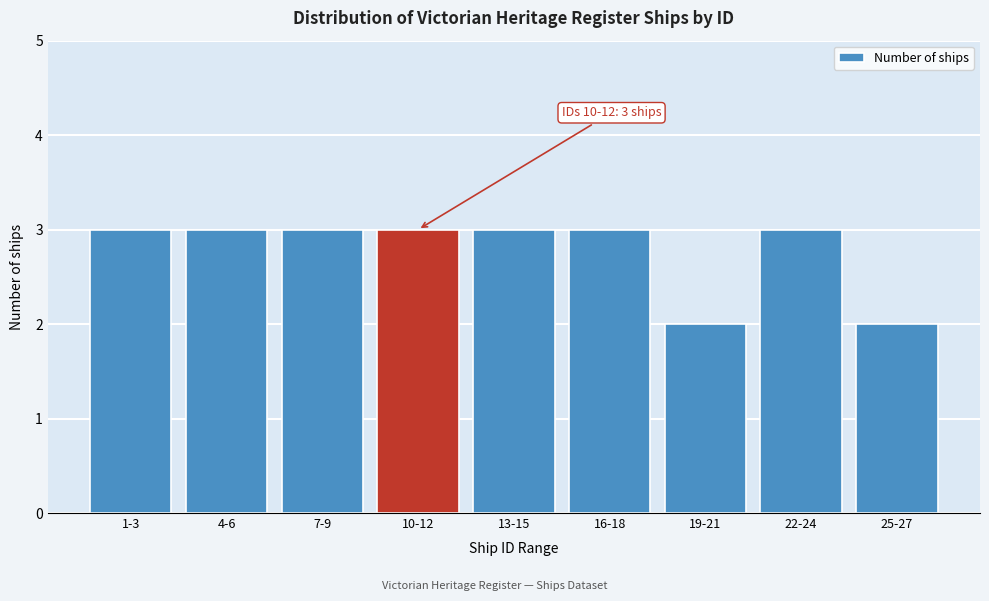

Reading right to left, what are all the values shown in this chart?

2	3	2	3	3	3	3	3	3